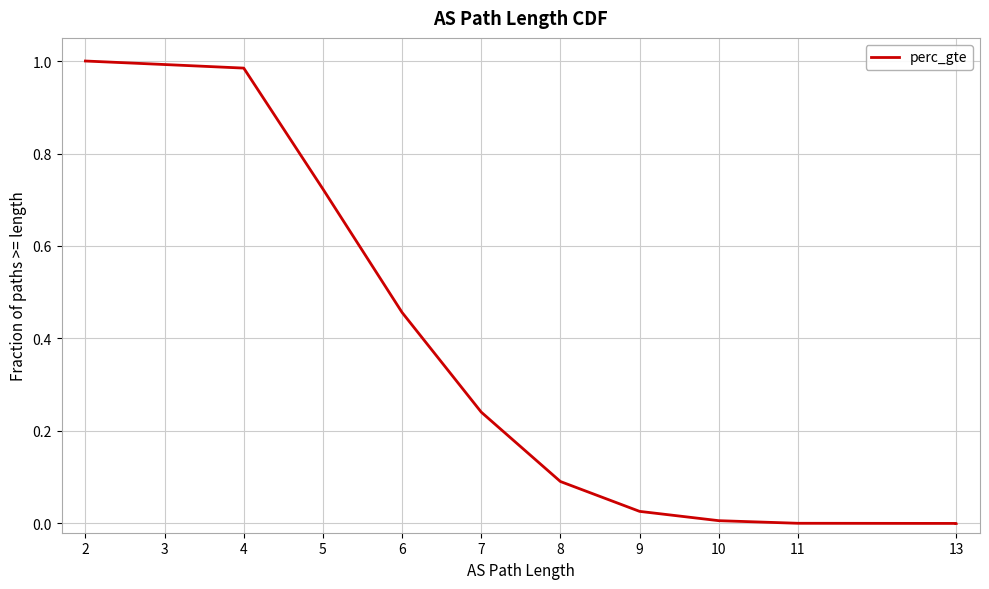

What is the greatest value displayed?

1.0